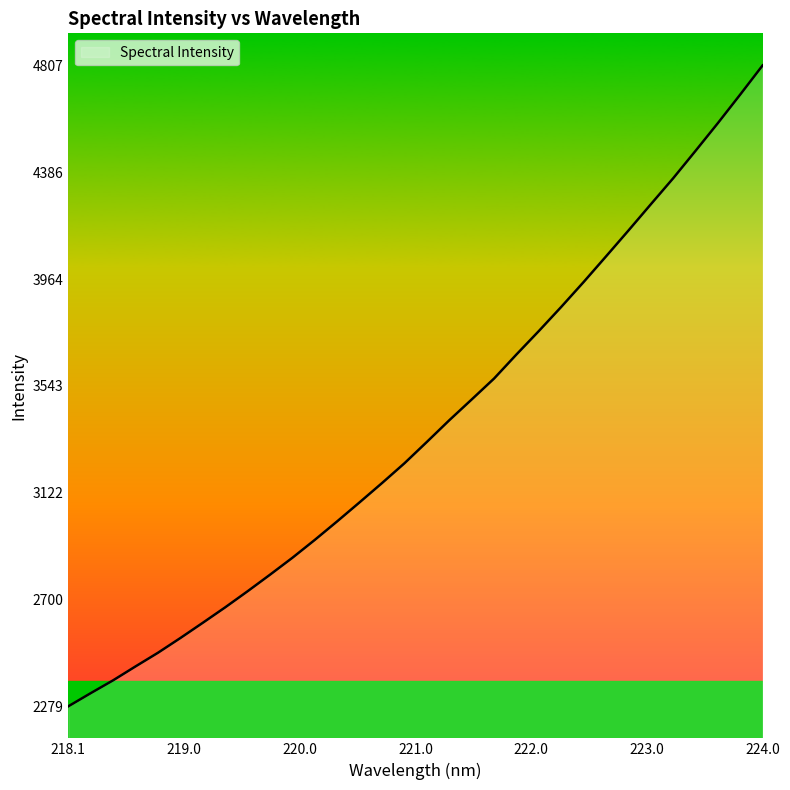

What is the smallest value displayed?

2279.2